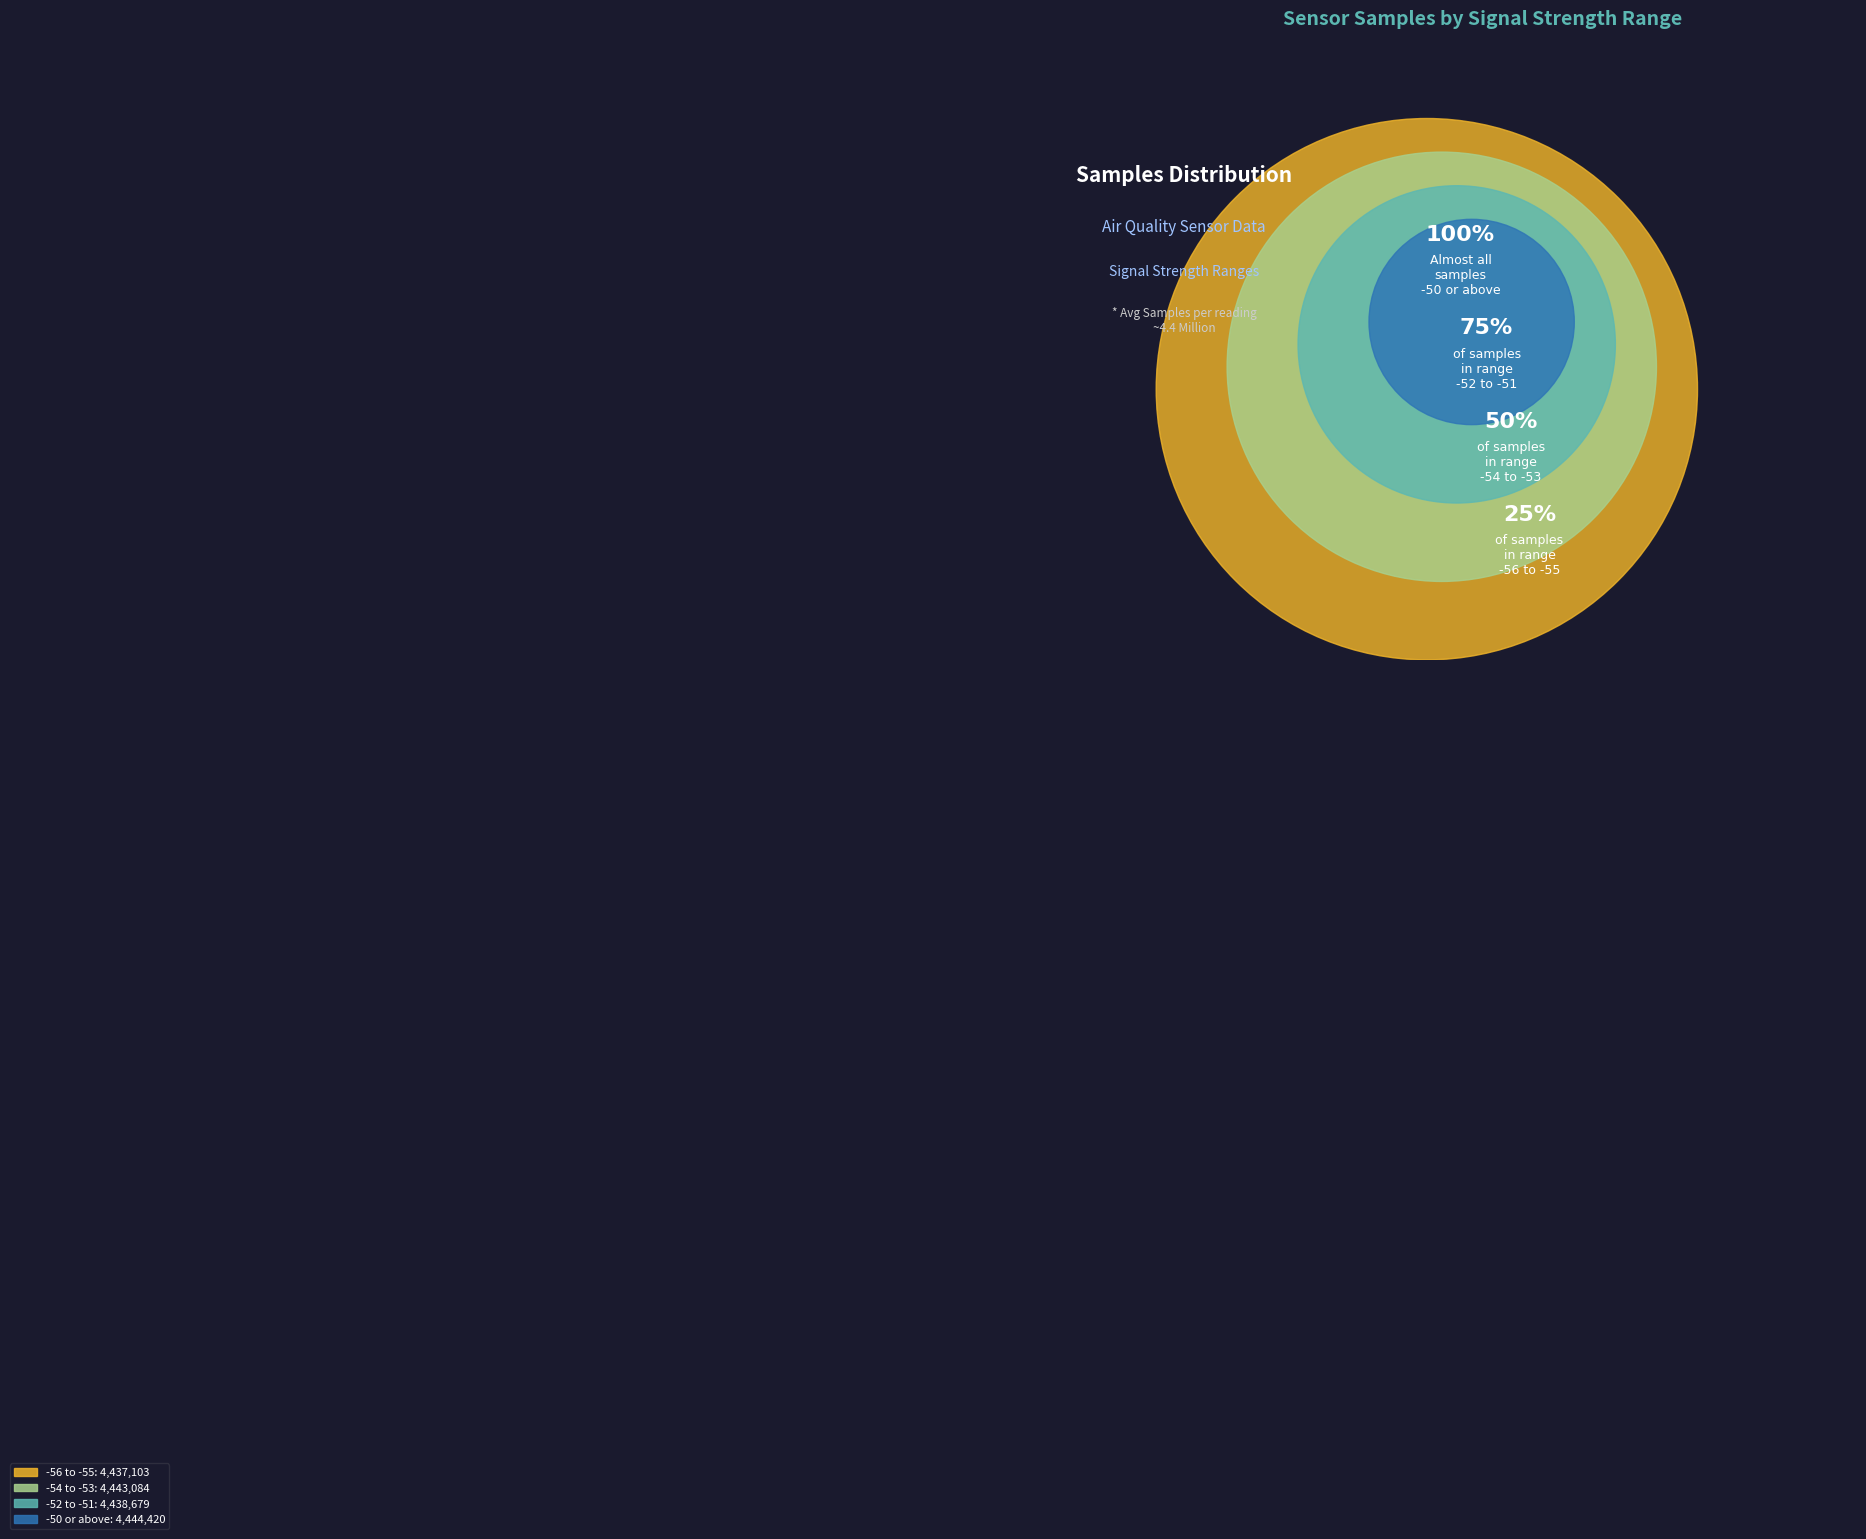

Is the sum of -54 and -53 greater than half?

No